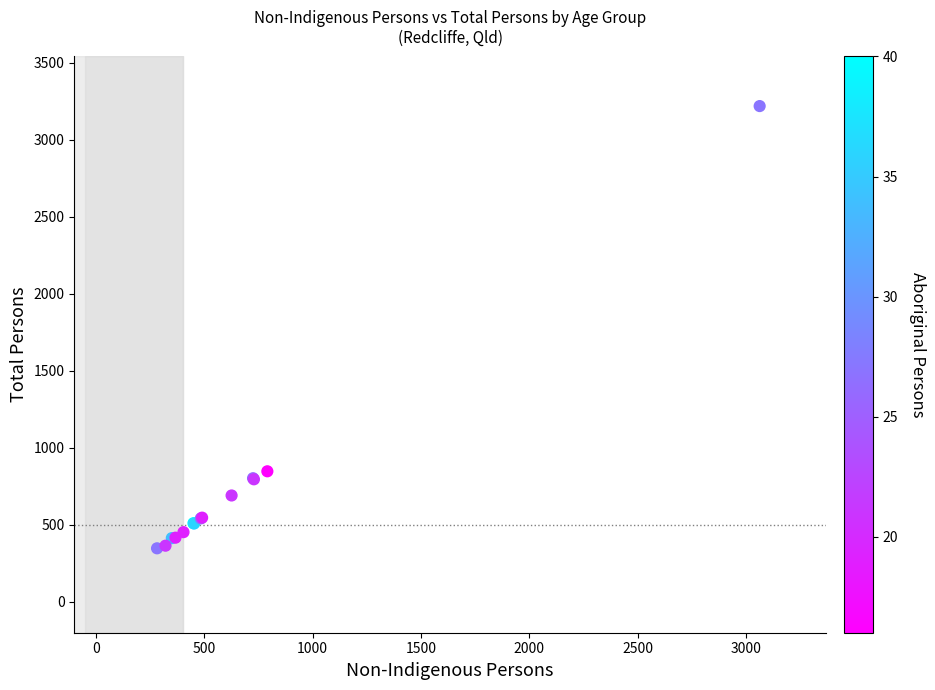

What Y value in the scatter plot is closest to 1783?

848